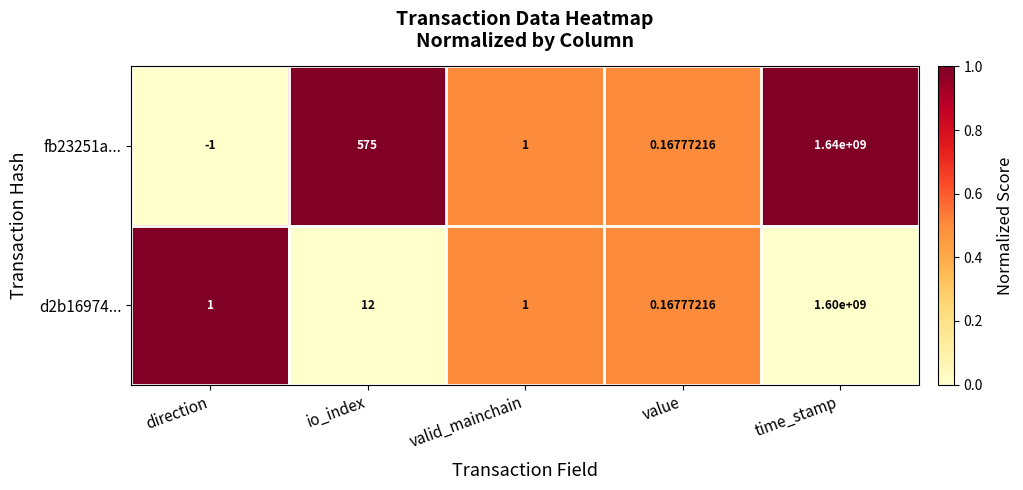

At which category is the sum across all series the highest?

time_stamp